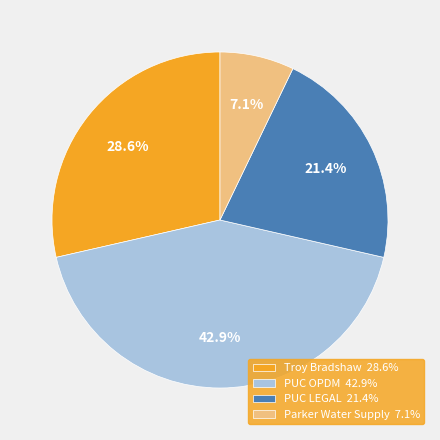

Which slice is the largest?

PUC OPDM